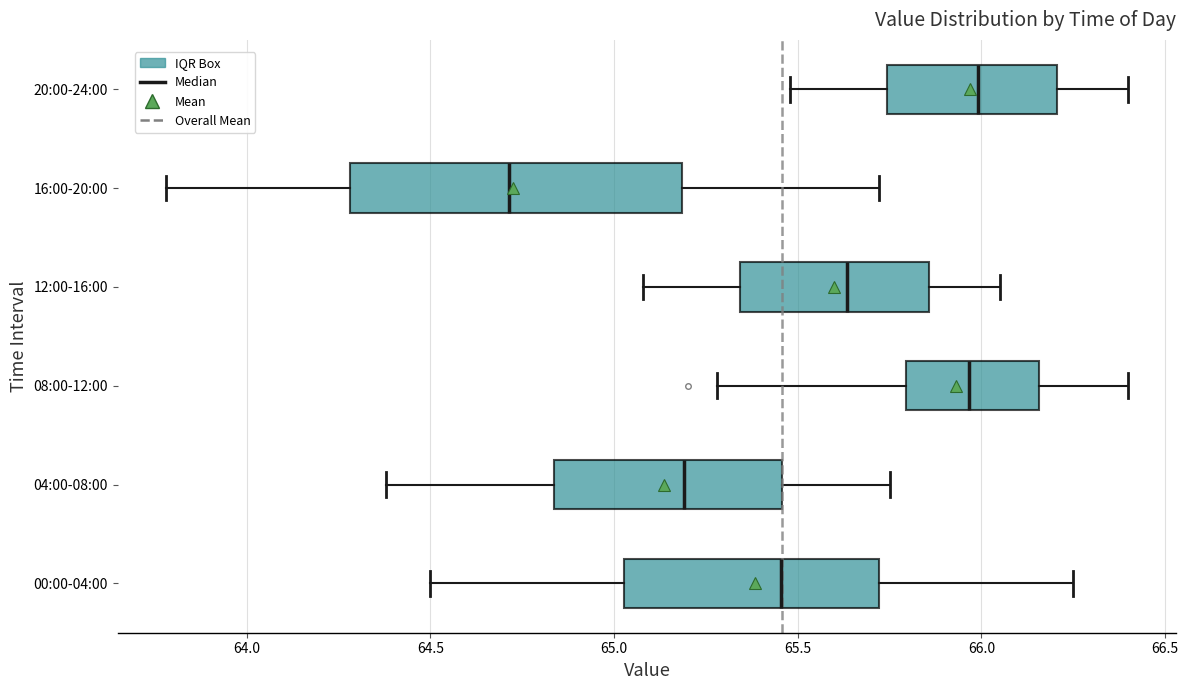

Where does the left whisker of the box for 16:00-20:00 end on the x-axis? The values are not printed on the chart, so give them approximately, as read against the axis.

63.80